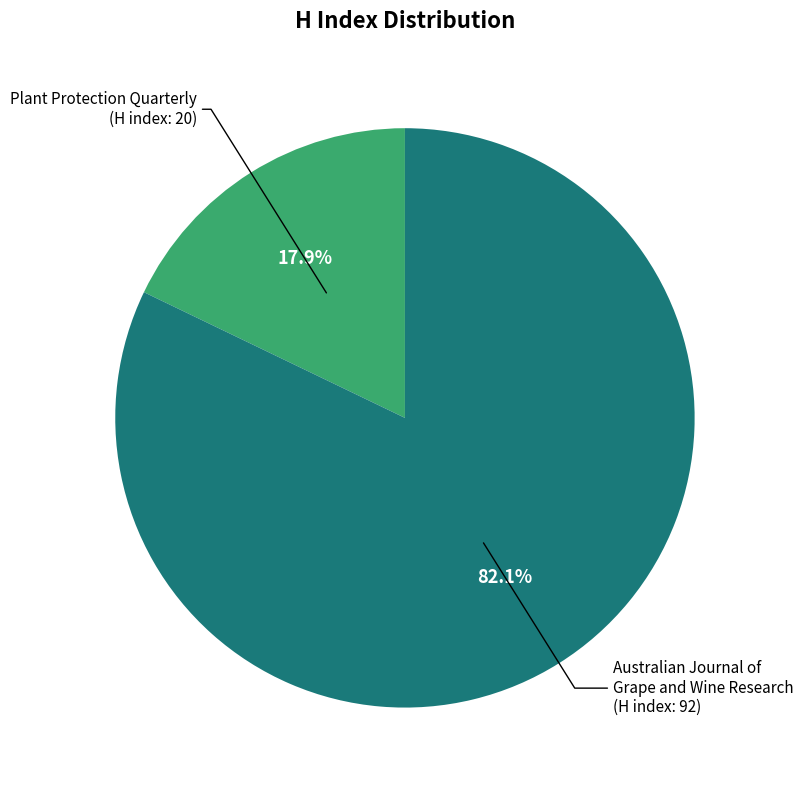

Is there any slice that represents more than half of the pie?

Yes